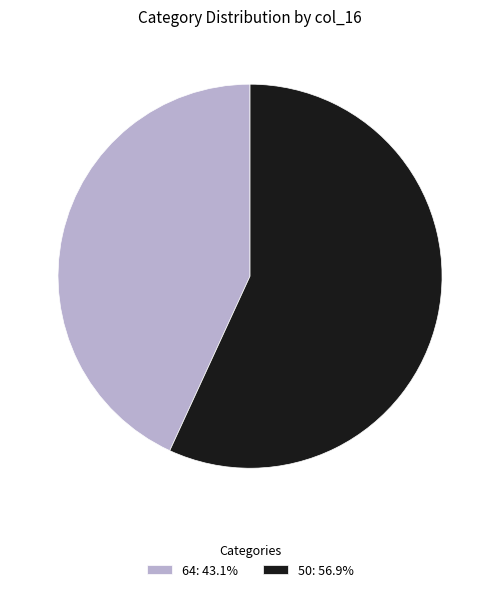

Combined, do 64: 43.1% and 50: 56.9% account for over 50%?

Yes